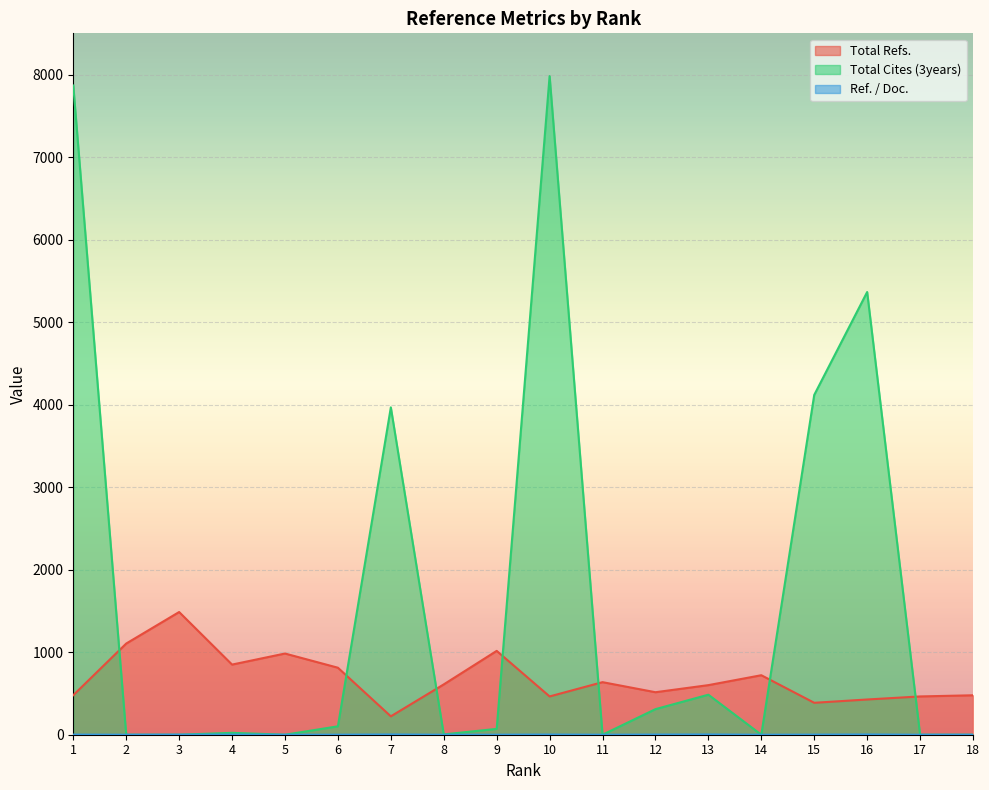

What is the sum of all Ref. / Doc. values?

20.0